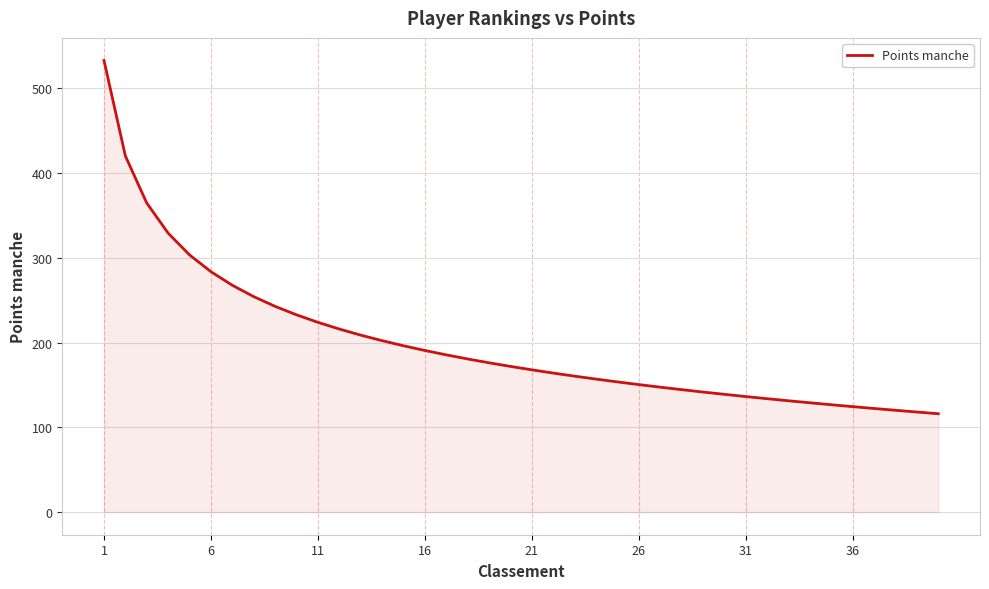

What is the difference between the maximum and minimum values?

416.5